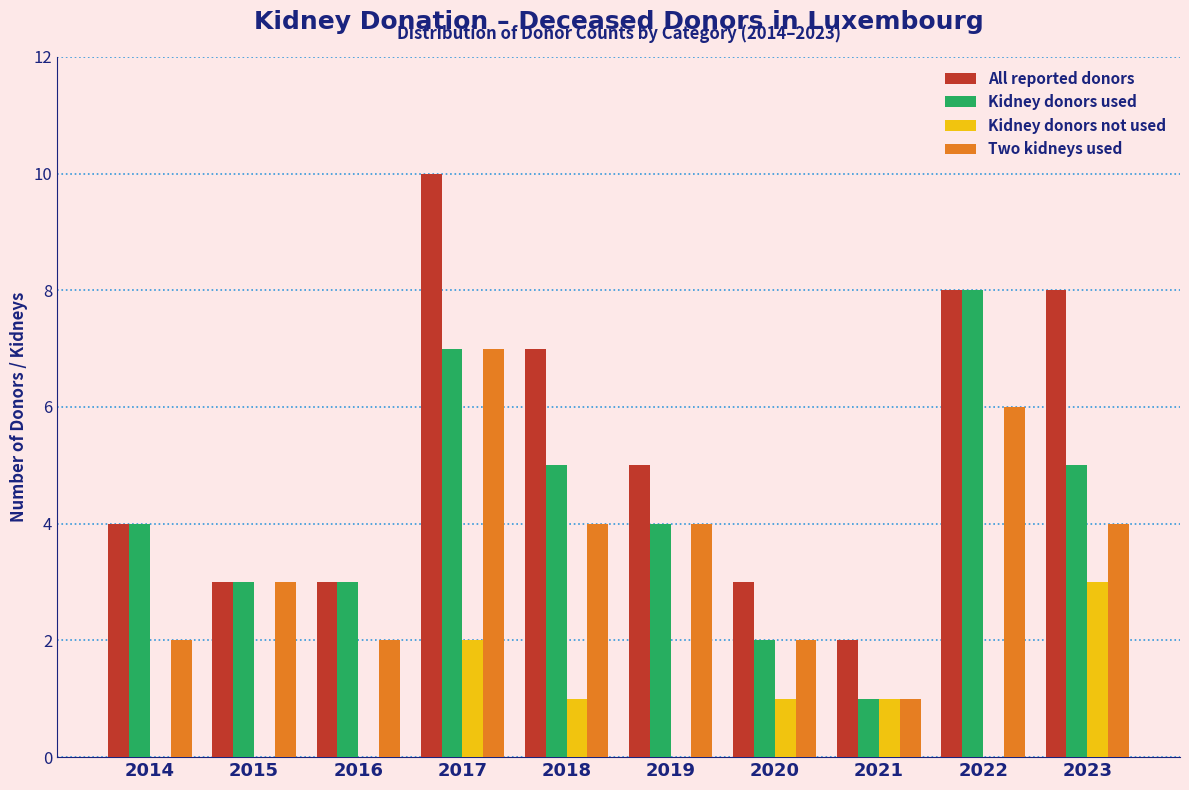

Which series has the largest total across all categories?

All reported donors